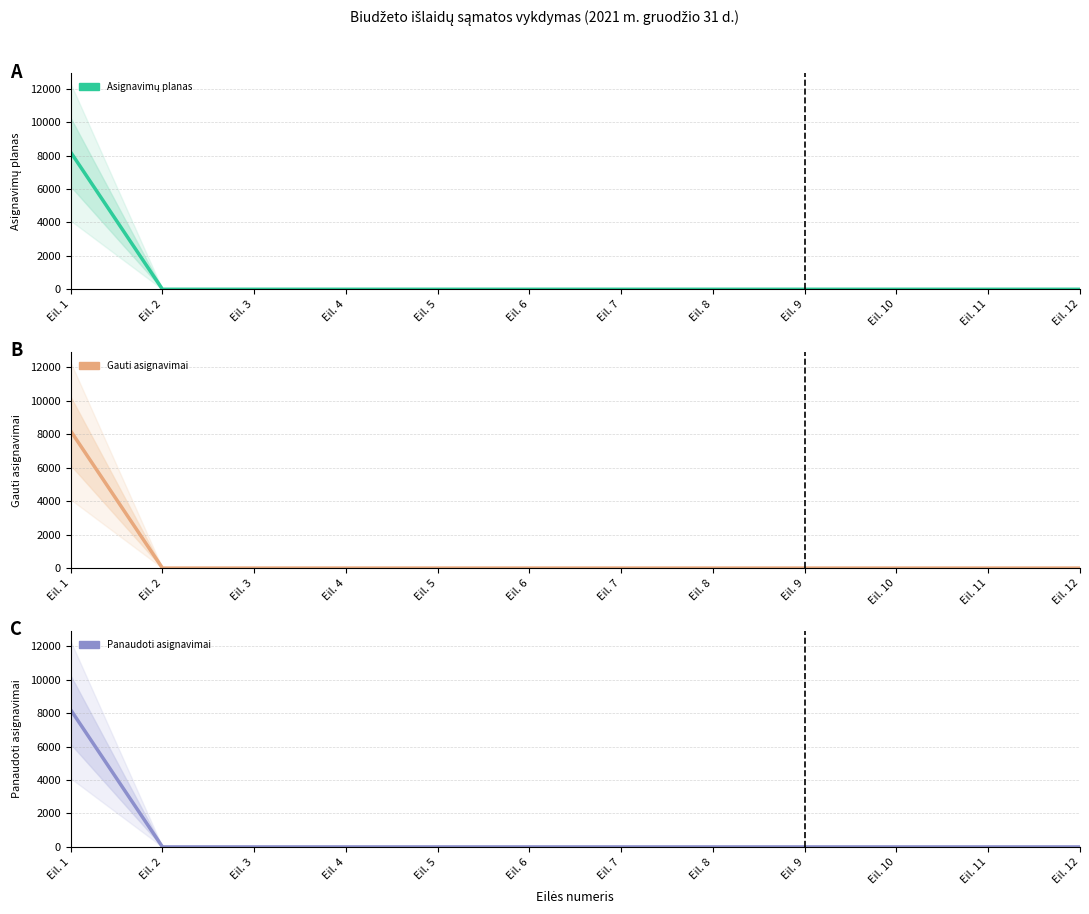

Reading left to right, what are all the values shown in this chart?

Asignavimų planas: Eil. 1=8200.0	Eil. 2=0.0	Eil. 3=0.0	Eil. 4=0.0	Eil. 5=0.0	Eil. 6=0.0	Eil. 7=0.0	Eil. 8=0.0	Eil. 9=0.0	Eil. 10=0.0	Eil. 11=0.0	Eil. 12=0.0
Gauti asignavimai: Eil. 1=8200.0	Eil. 2=0.0	Eil. 3=0.0	Eil. 4=0.0	Eil. 5=0.0	Eil. 6=0.0	Eil. 7=0.0	Eil. 8=0.0	Eil. 9=0.0	Eil. 10=0.0	Eil. 11=0.0	Eil. 12=0.0
Panaudoti asignavimai: Eil. 1=8200.0	Eil. 2=0.0	Eil. 3=0.0	Eil. 4=0.0	Eil. 5=0.0	Eil. 6=0.0	Eil. 7=0.0	Eil. 8=0.0	Eil. 9=0.0	Eil. 10=0.0	Eil. 11=0.0	Eil. 12=0.0